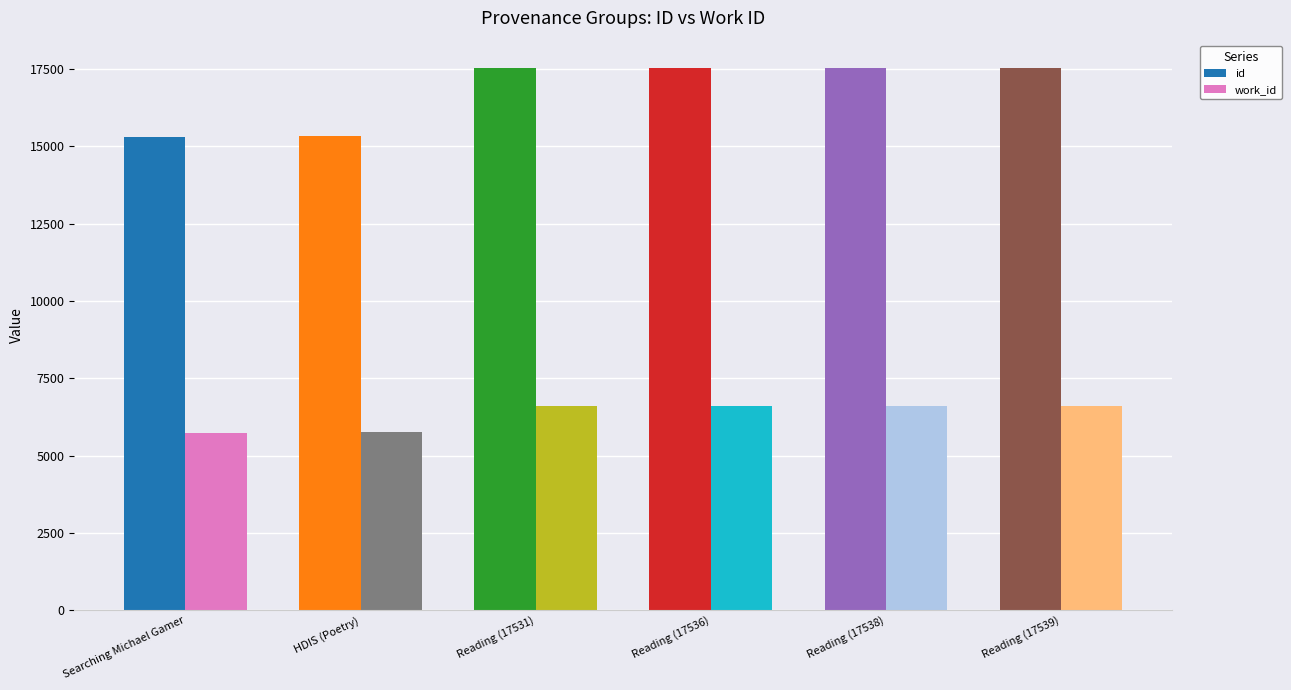

What is the lowest value of the id series?

15297